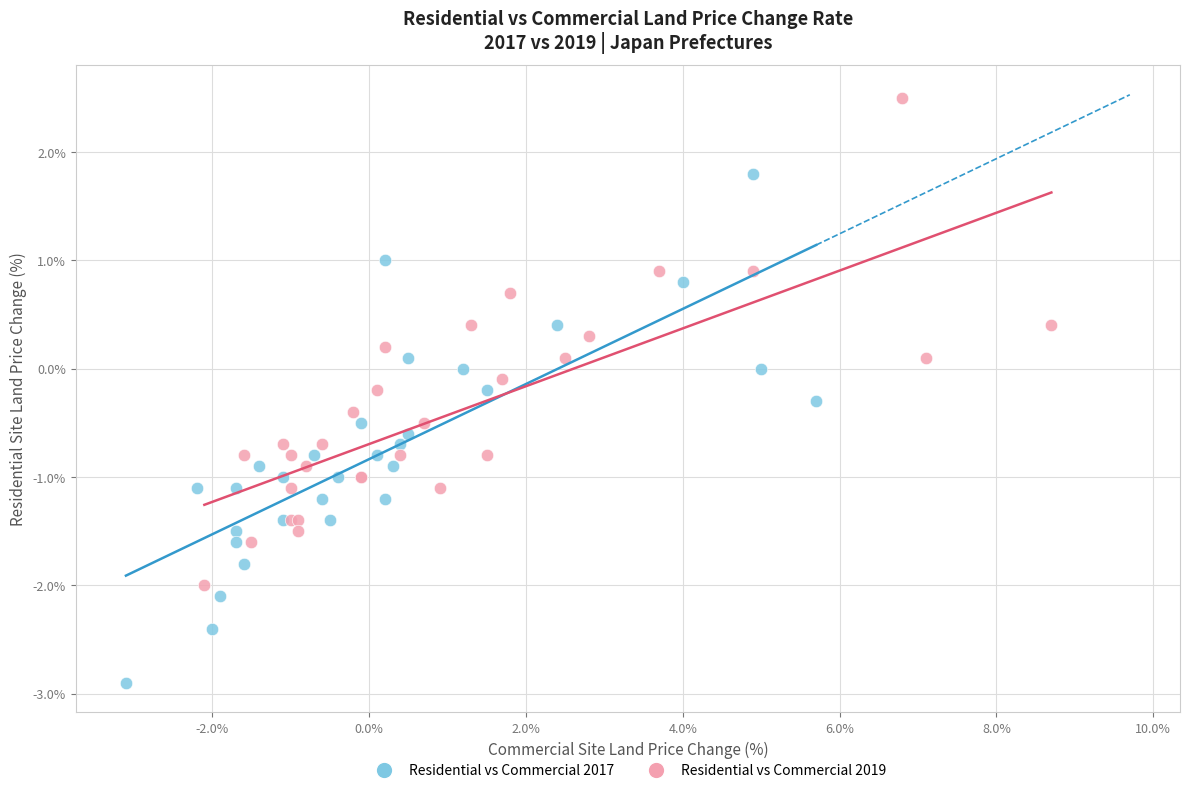

Which series contains the lowest Y value?

Residential vs Commercial 2017